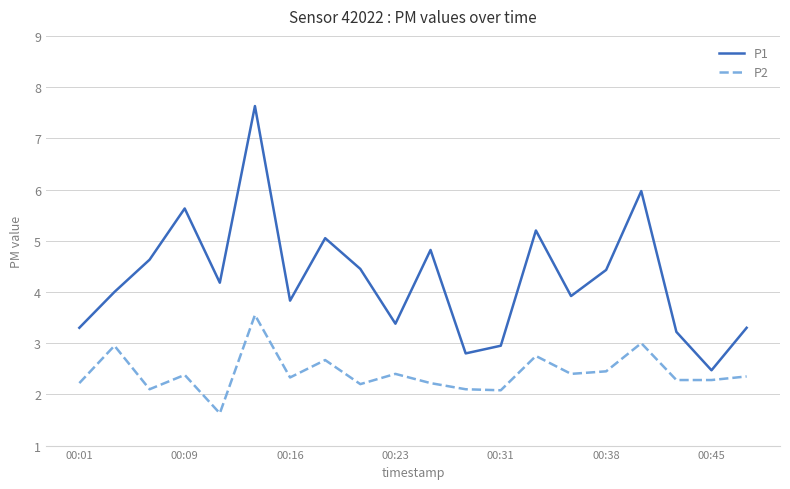

Which series has the largest range (max minus min)?

P1